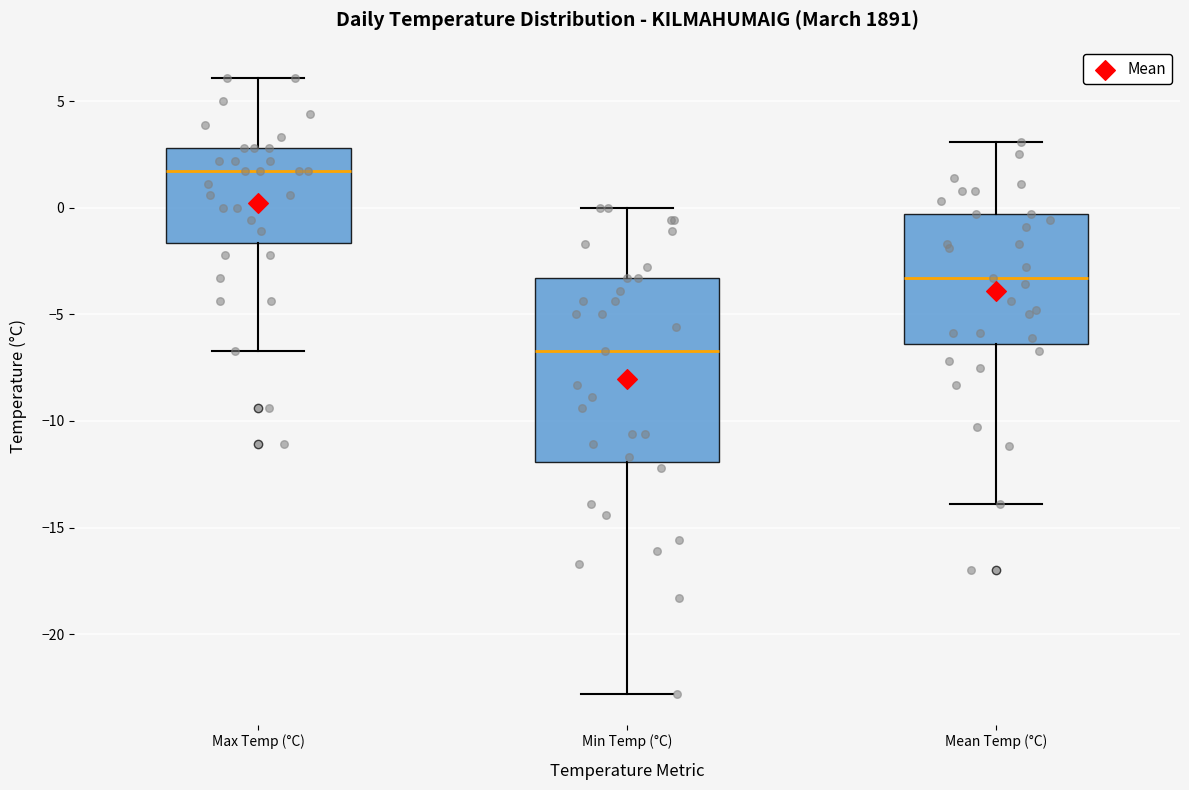

Reading left to right, transcribe this box plot: for each box, give where its median line is, the range the box spans, and where its two whiskers end, as read against the y-axis. The values are not printed on the chart, so give them approximately, as read against the axis.

Max Temp (°C): median 1.5, box -1.5 to 3.0, whiskers -6.5 to 6.0
Min Temp (°C): median -6.5, box -12.0 to -3.5, whiskers -23.0 to 0.0
Mean Temp (°C): median -3.5, box -6.5 to -0.5, whiskers -14.0 to 3.0